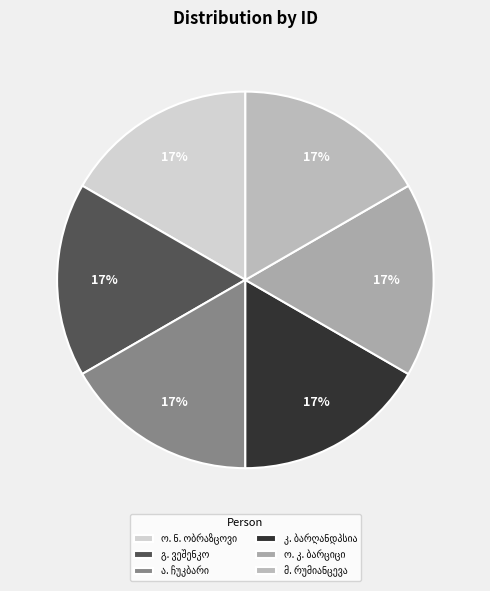

How many segments does this pie chart have?

6